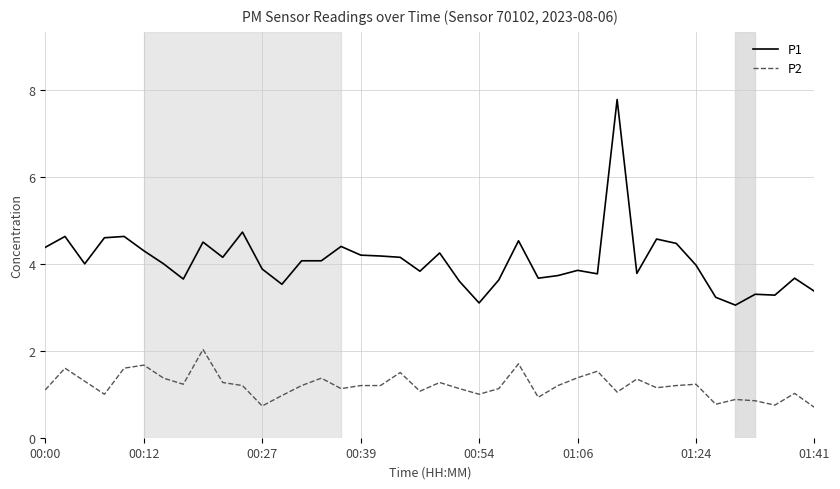

Which series has the largest total across all categories?

P1